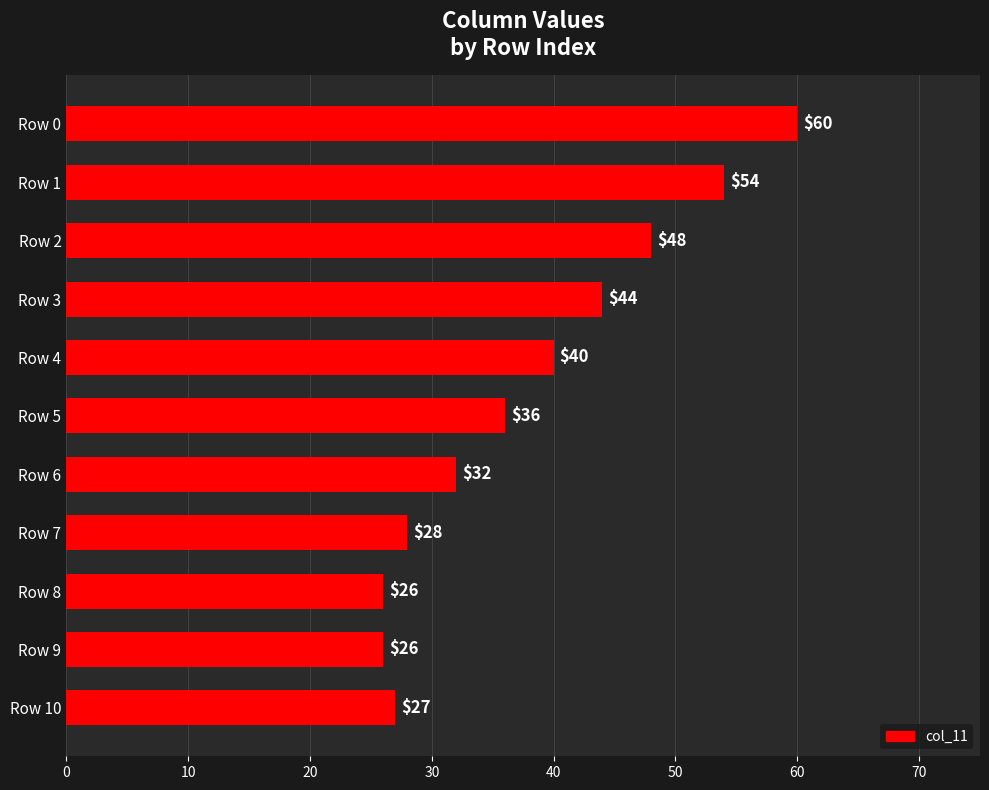

Reading top to bottom, what are all the values shown in this chart?

60	54	48	44	40	36	32	28	26	26	27